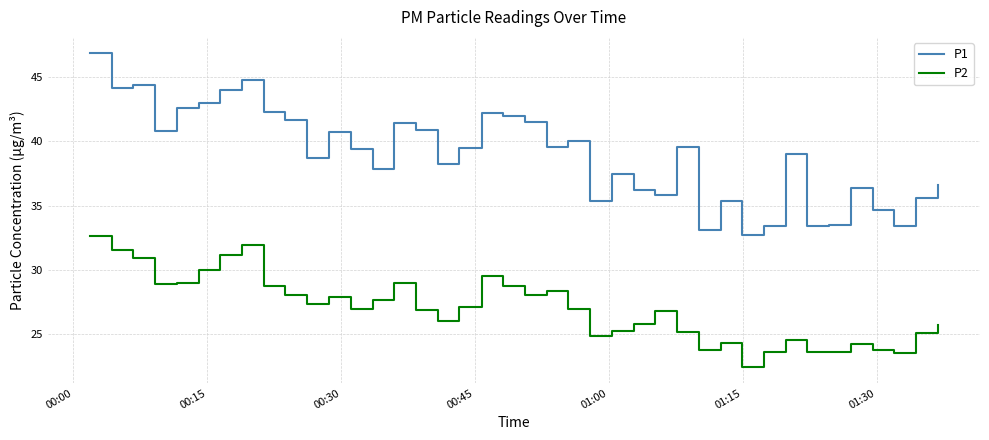

In P2, how many points are lower than both neighbors (excluding endpoints)?

10